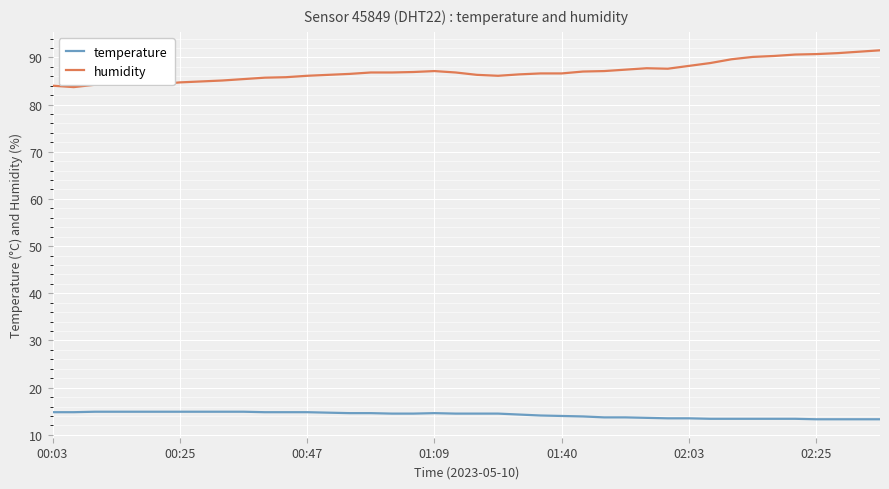

What is the smallest value displayed?

13.3